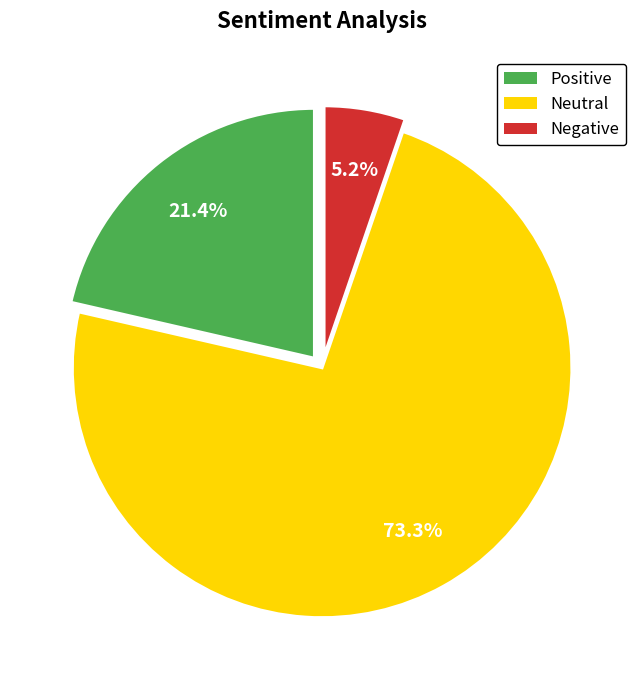

Is there a majority slice in this chart?

Yes